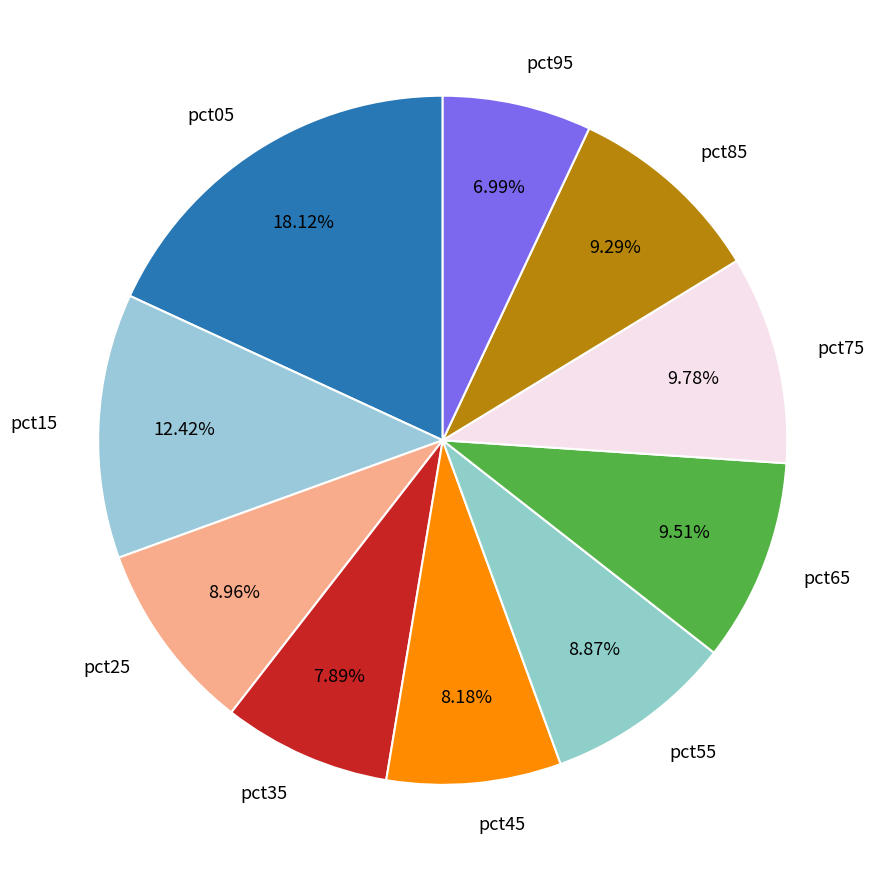

Which slice is the smallest?

pct95